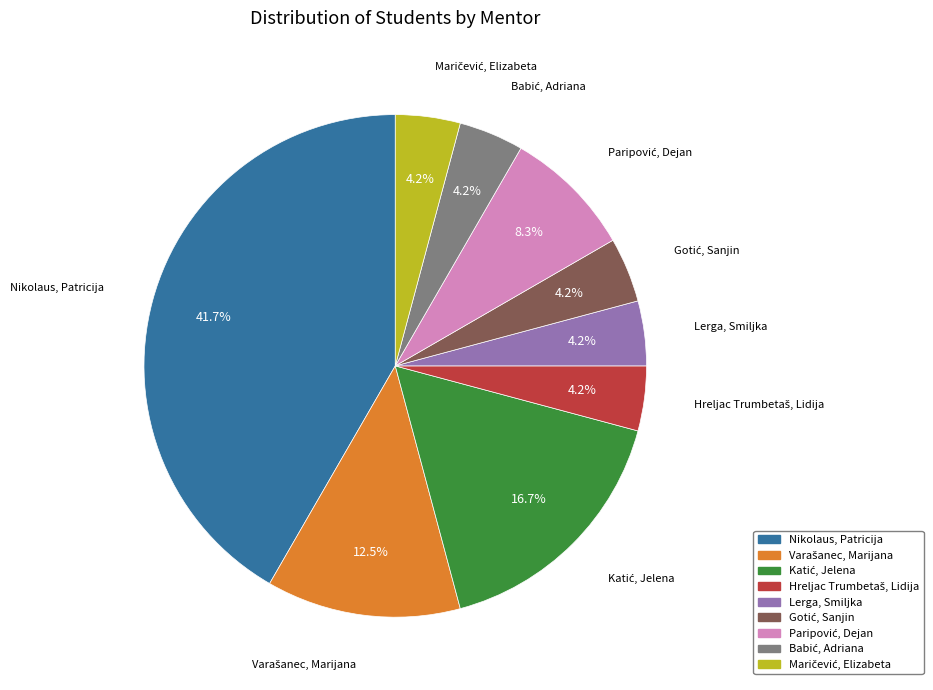

How much of the chart is everything except Lerga, Smiljka?

95.8%